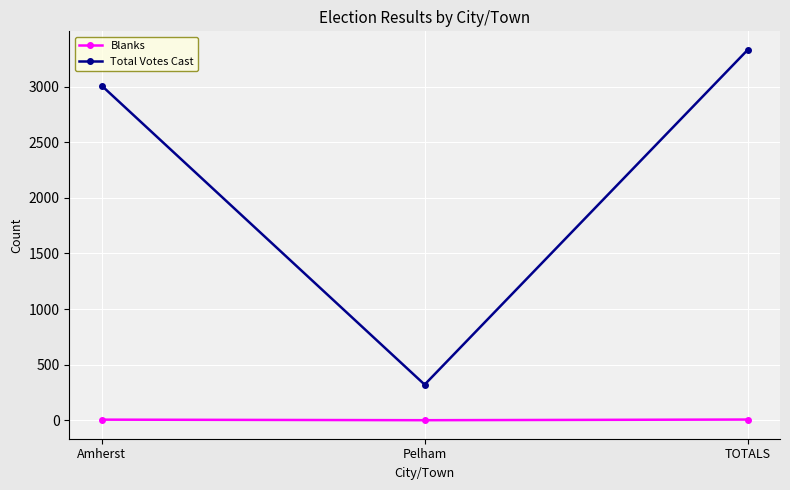

Which series has the widest spread of values?

Total Votes Cast